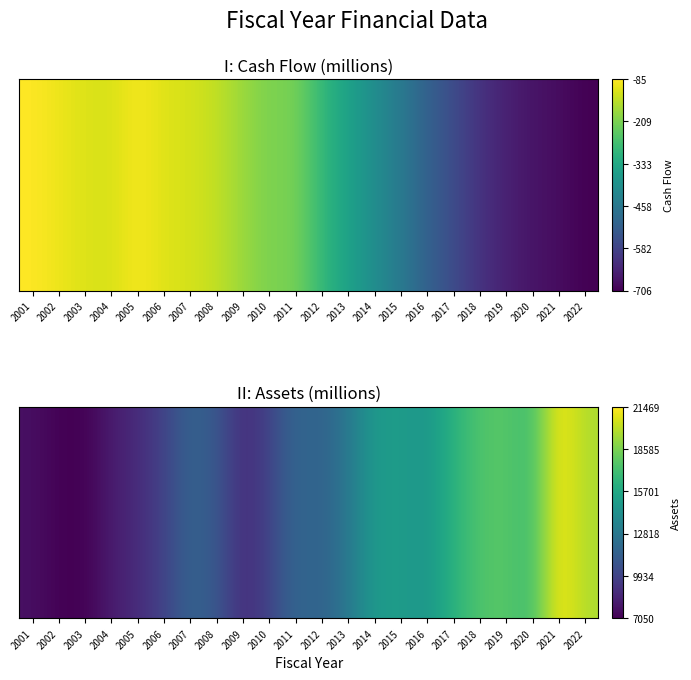

Read the Assets value at 2011.

0.3